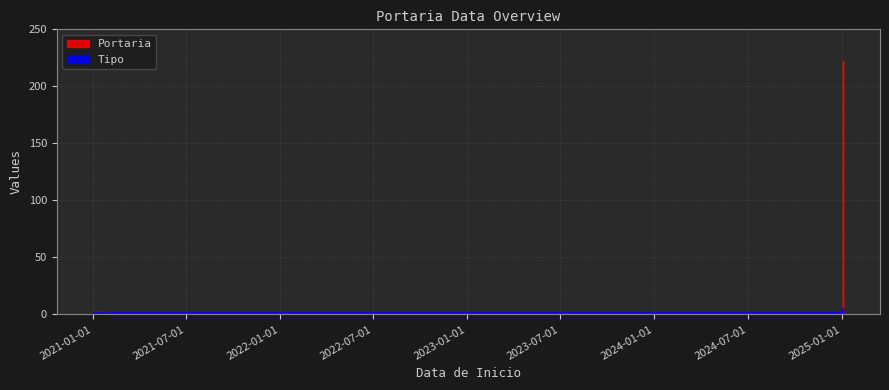

How many distinct data groups are displayed?

2